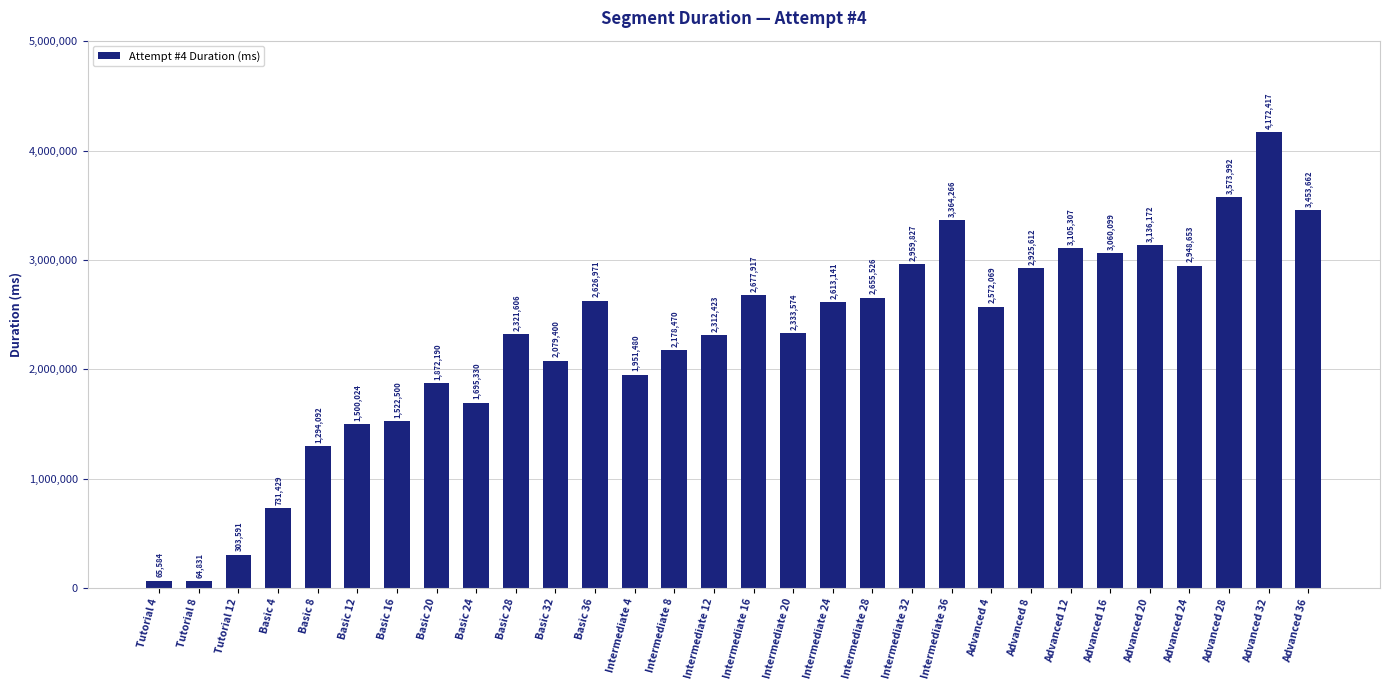

Reading right to left, transcribe all the data shown in this chart.

3453662	4172417	3573992	2948653	3136172	3060099	3105307	2925612	2572069	3364266	2959827	2655526	2613141	2333574	2677917	2312423	2178470	1951480	2626971	2079400	2321606	1695330	1872190	1522500	1500024	1294092	731429	303591	64831	65584